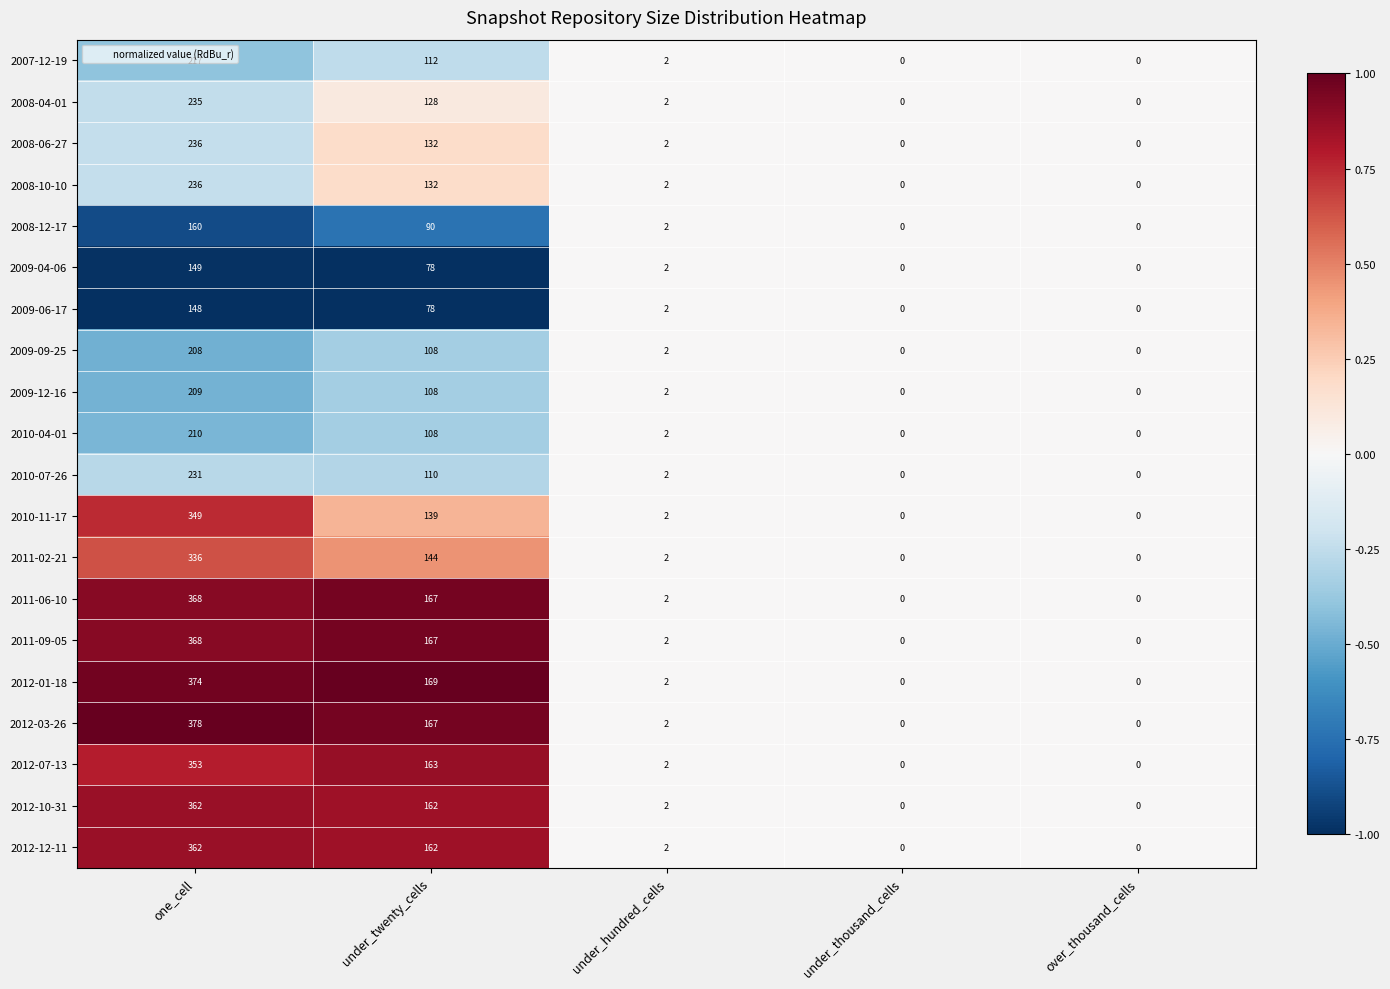

At which label does 2008-04-01 first exceed 2?

one_cell